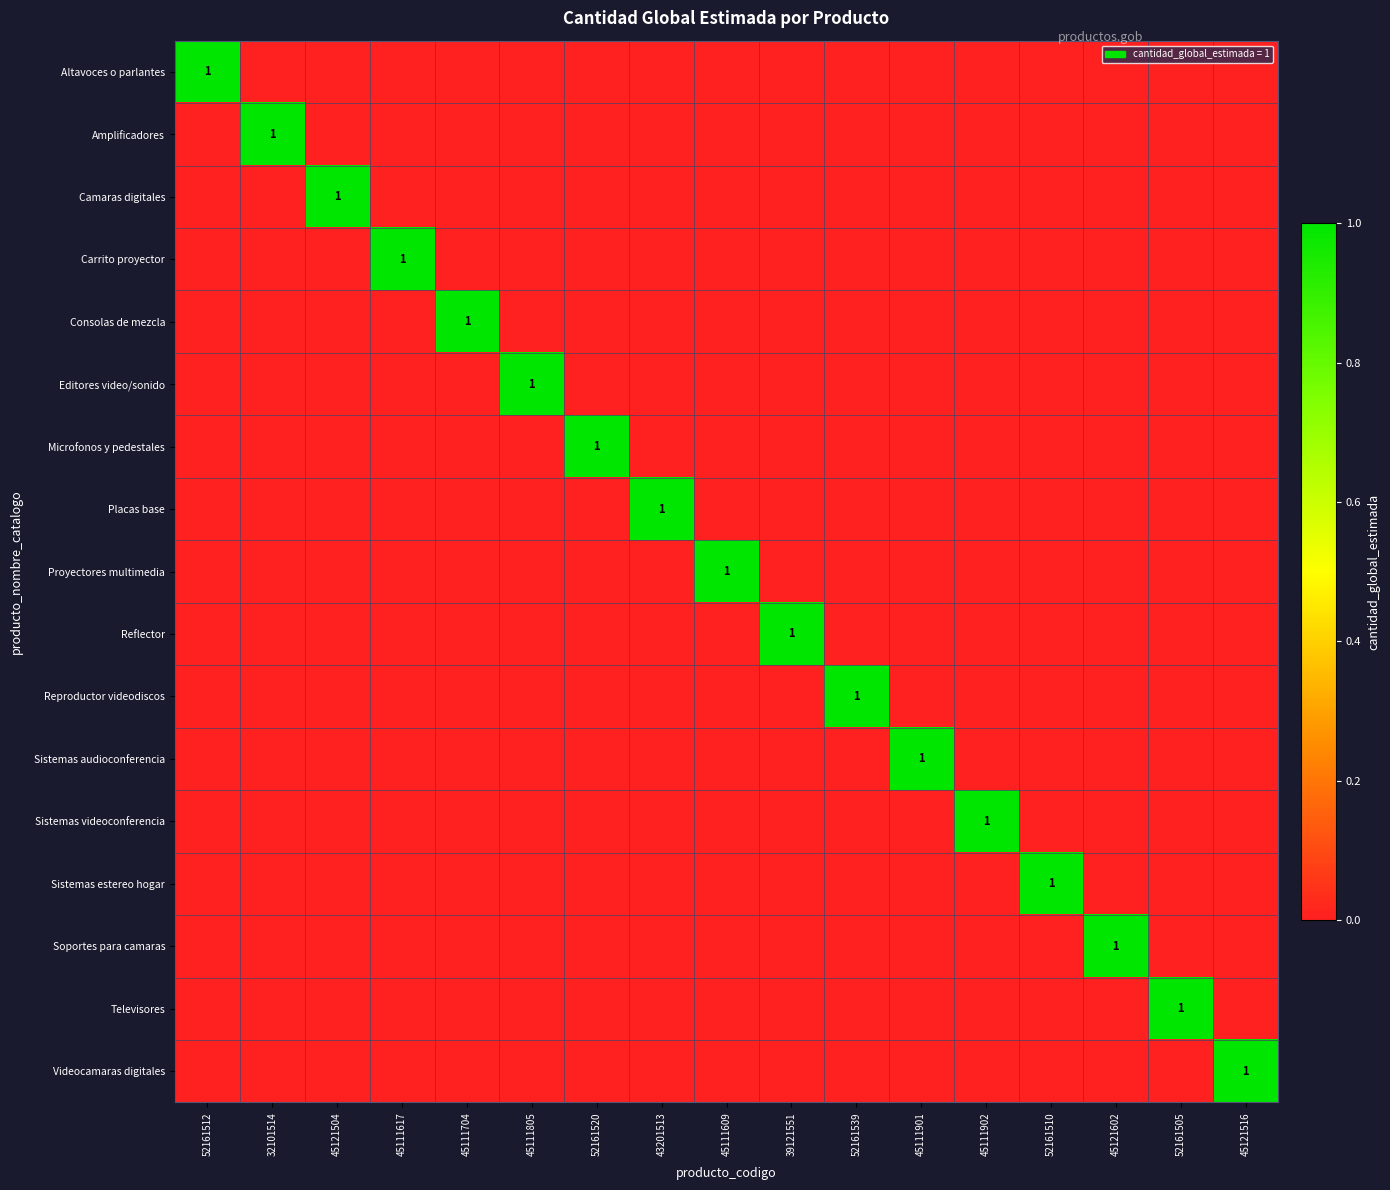

Is it true that Sistemas videoconferencia equals 2 at 45111902?

False